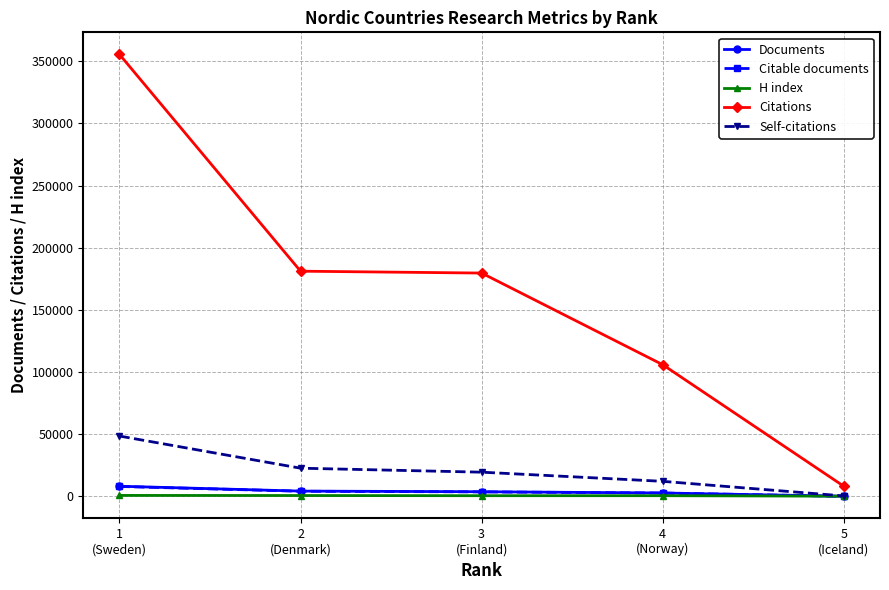

What is the label of the 2nd point from the right?

4
(Norway)